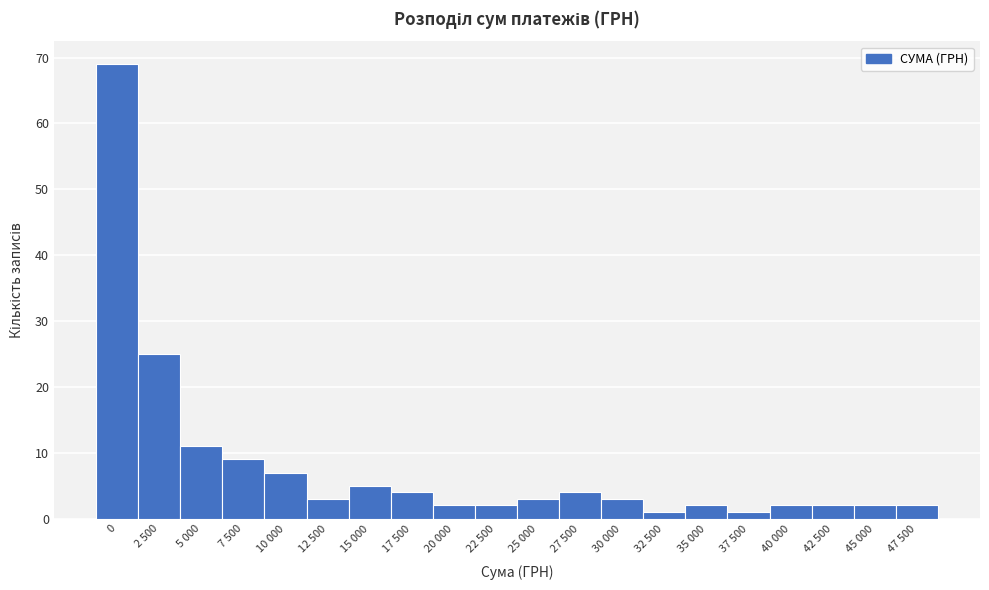

Reading right to left, transcribe all the data shown in this chart.

47 500=2	45 000=2	42 500=2	40 000=2	37 500=1	35 000=2	32 500=1	30 000=3	27 500=4	25 000=3	22 500=2	20 000=2	17 500=4	15 000=5	12 500=3	10 000=7	7 500=9	5 000=11	2 500=25	0=69